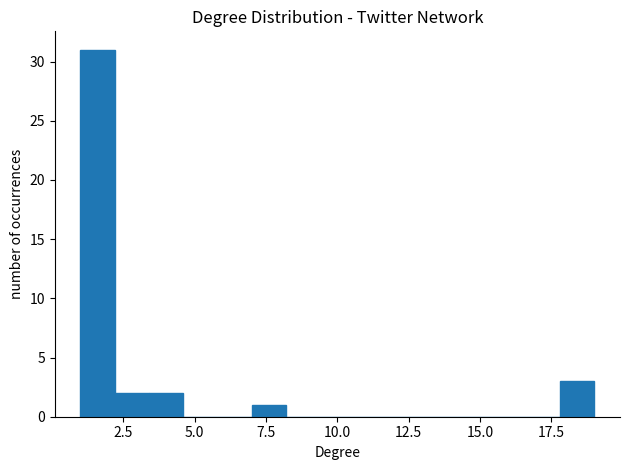

Around what value on the x-axis is the tallest bar? Give the approximate position of its centre, as read against the axis.

1.5